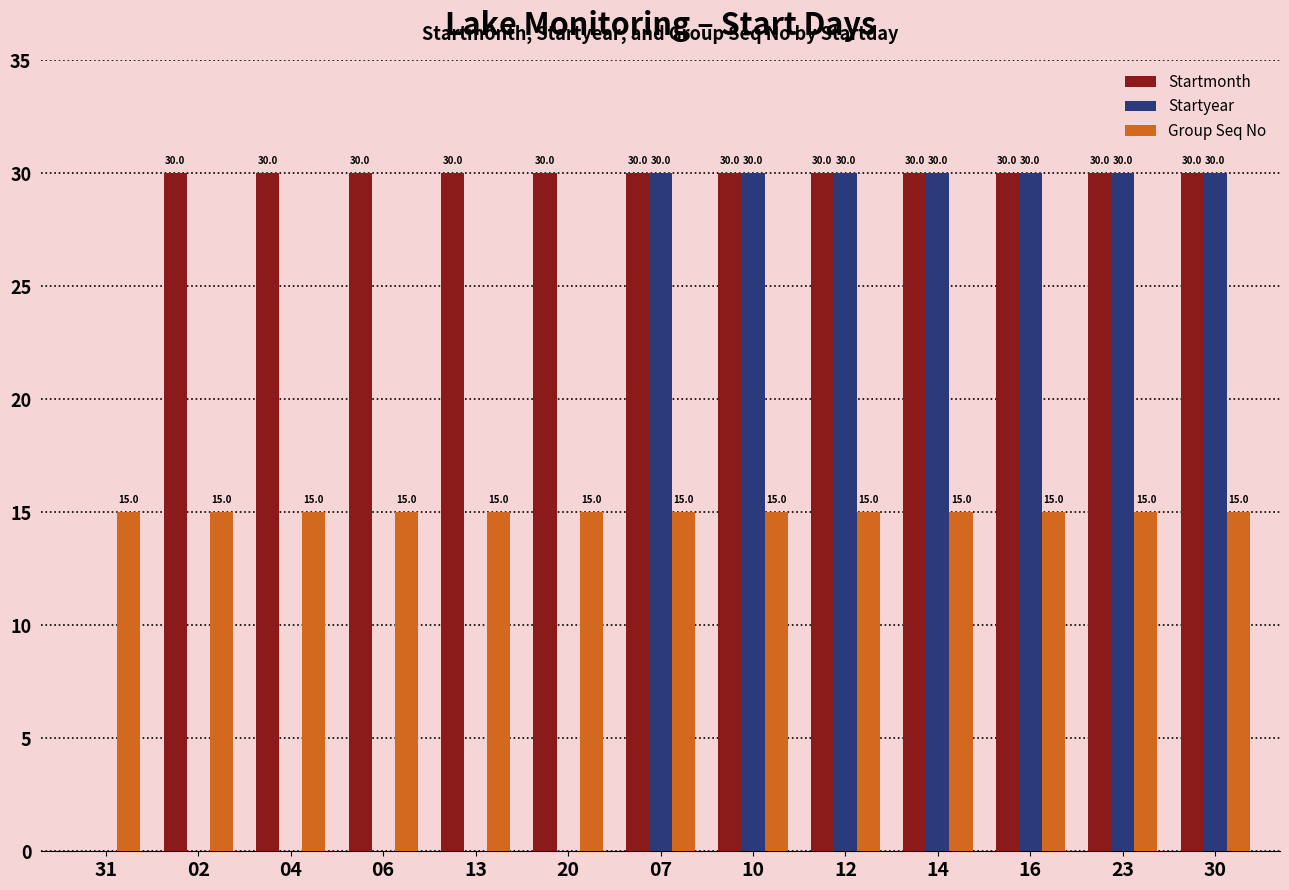

What is the sum of the Startmonth values at 14 and 30?

60